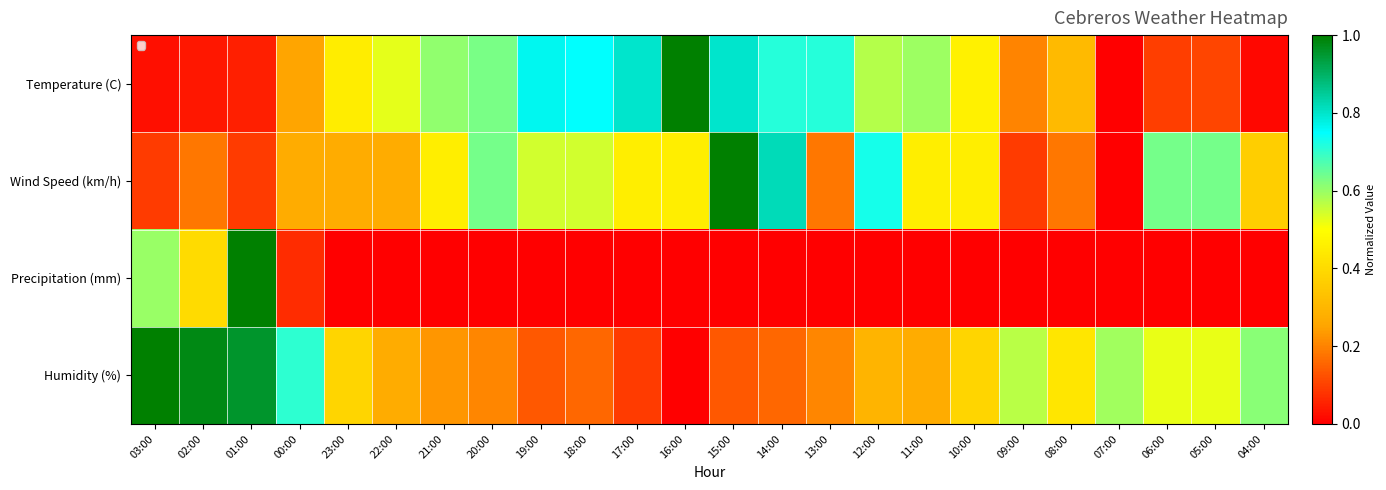

At which category does the chart reach its minimum across all series?

07:00